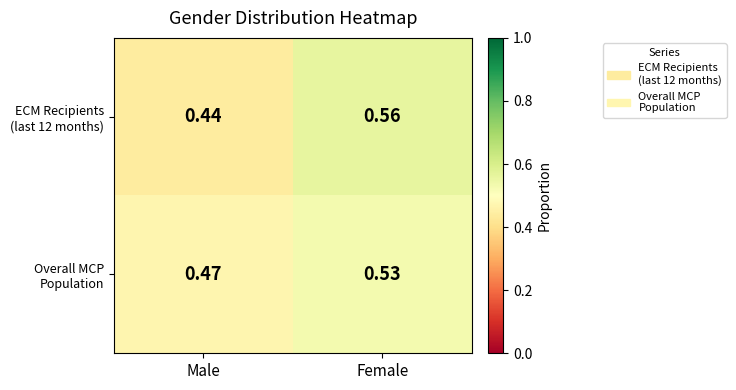

Which category has the lowest value across all series?

Male